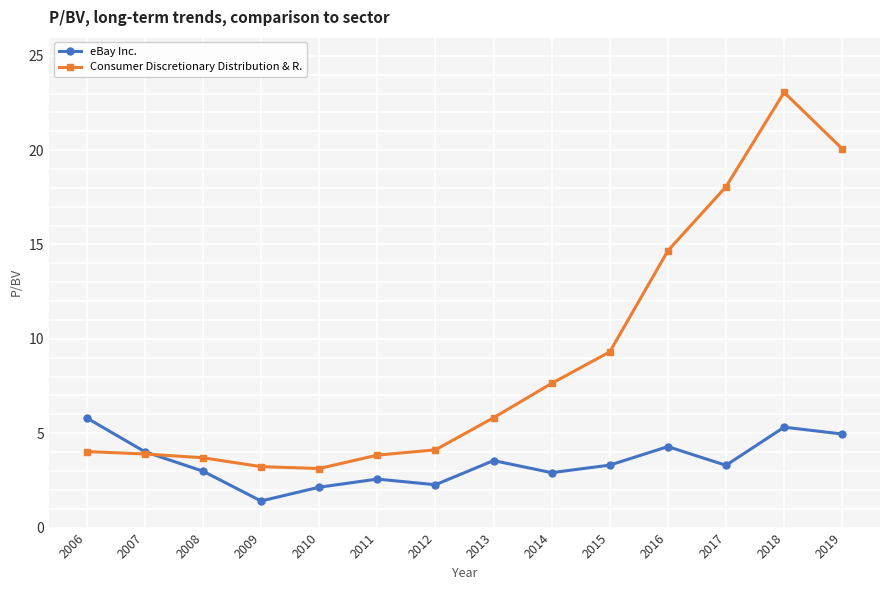

Which series ends up on top after the final intersection of Consumer Discretionary Distribution & R. and eBay Inc.?

Consumer Discretionary Distribution & R.